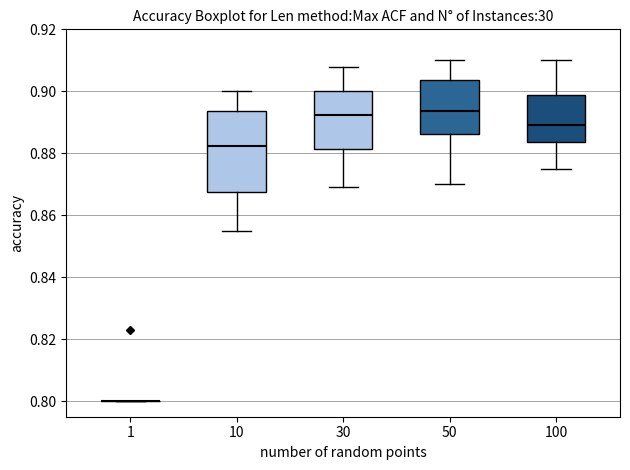

Reading left to right, transcribe this box plot: for each box, give where its median line is, the range the box spans, and where its two whiskers end, as read against the y-axis. The values are not printed on the chart, so give them approximately, as read against the axis.

1: box collapsed to a line at 0.800, whiskers 0.800 to 0.800
10: median 0.882, box 0.868 to 0.894, whiskers 0.856 to 0.900
30: median 0.892, box 0.882 to 0.900, whiskers 0.870 to 0.908
50: median 0.894, box 0.886 to 0.904, whiskers 0.870 to 0.910
100: median 0.890, box 0.884 to 0.898, whiskers 0.876 to 0.910